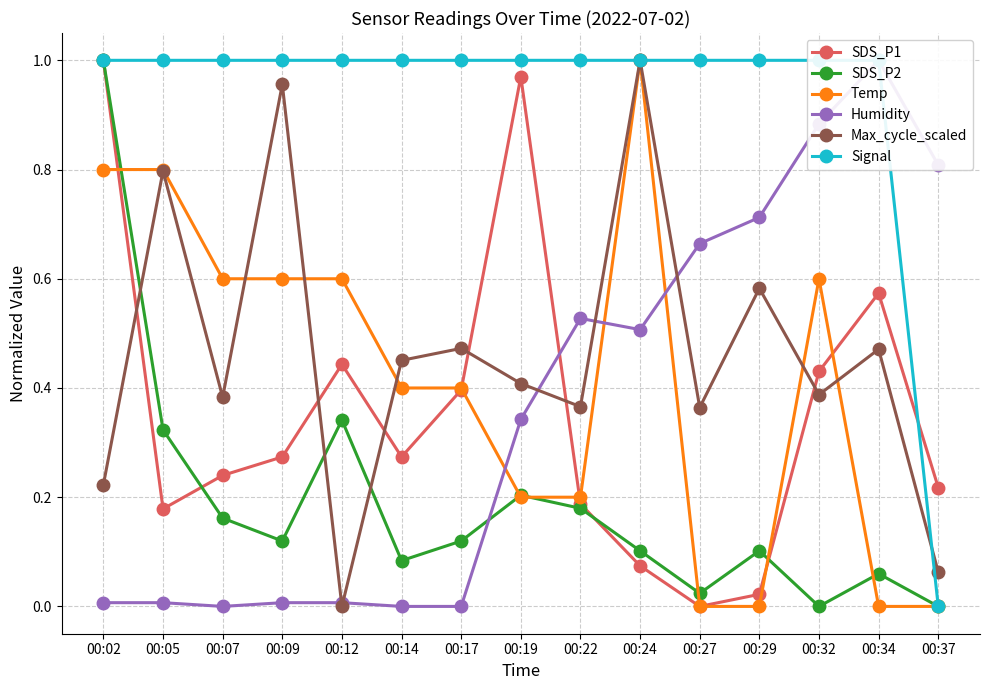

Where is Humidity nearest to the value 0?

00:07